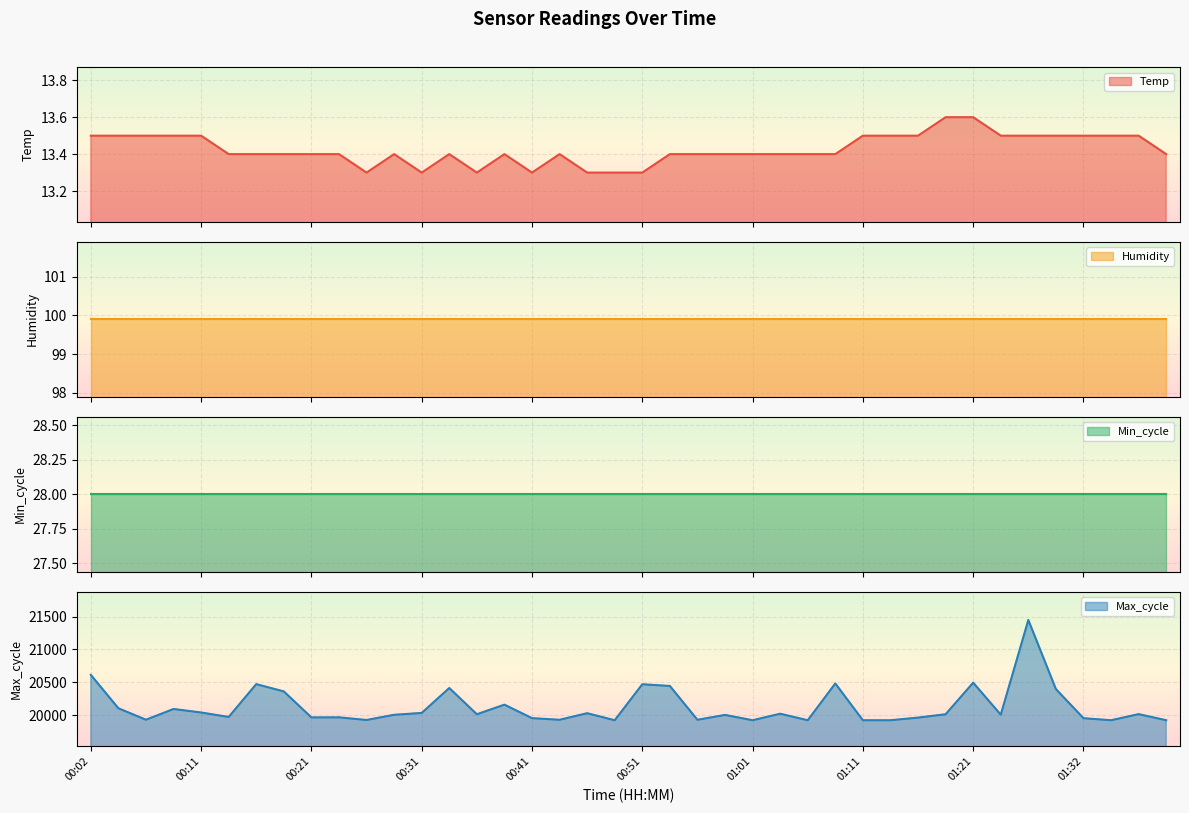

At which label does Max_cycle reach its peak?

01:27